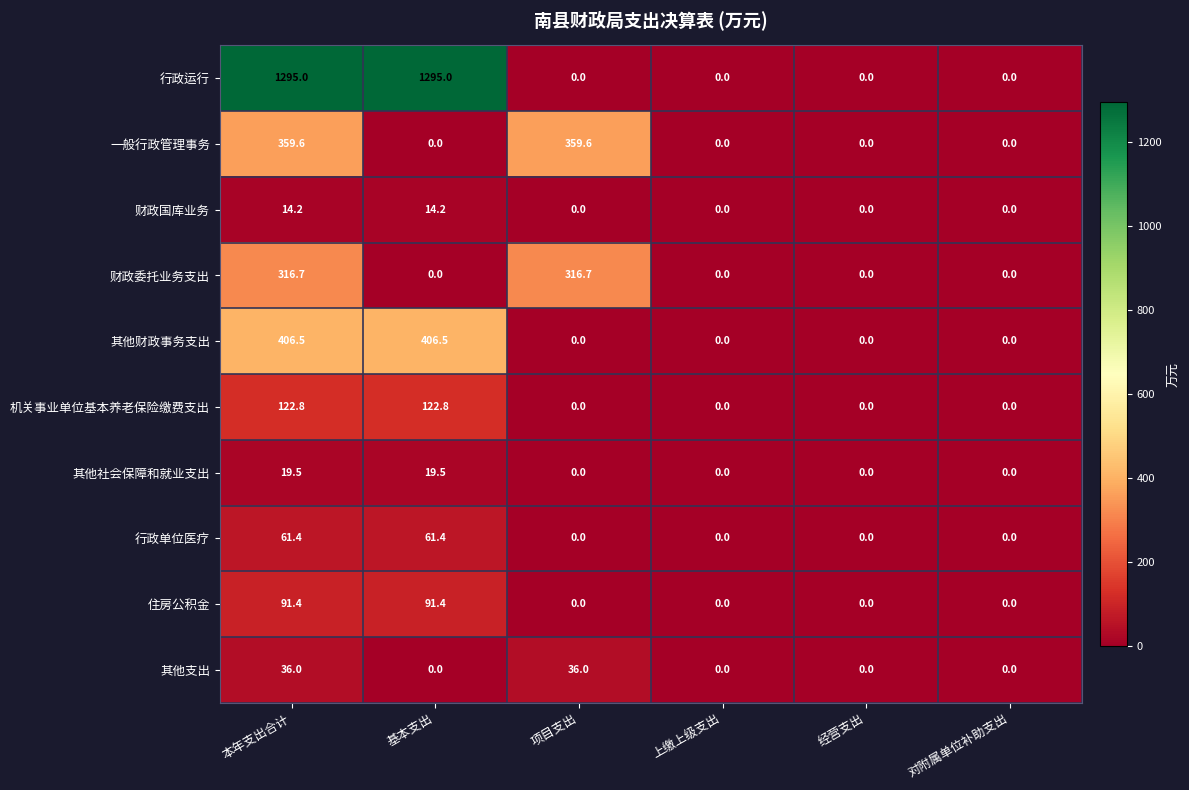

What is the difference between the 财政国库业务 values at 本年支出合计 and 对附属单位补助支出?

14.2